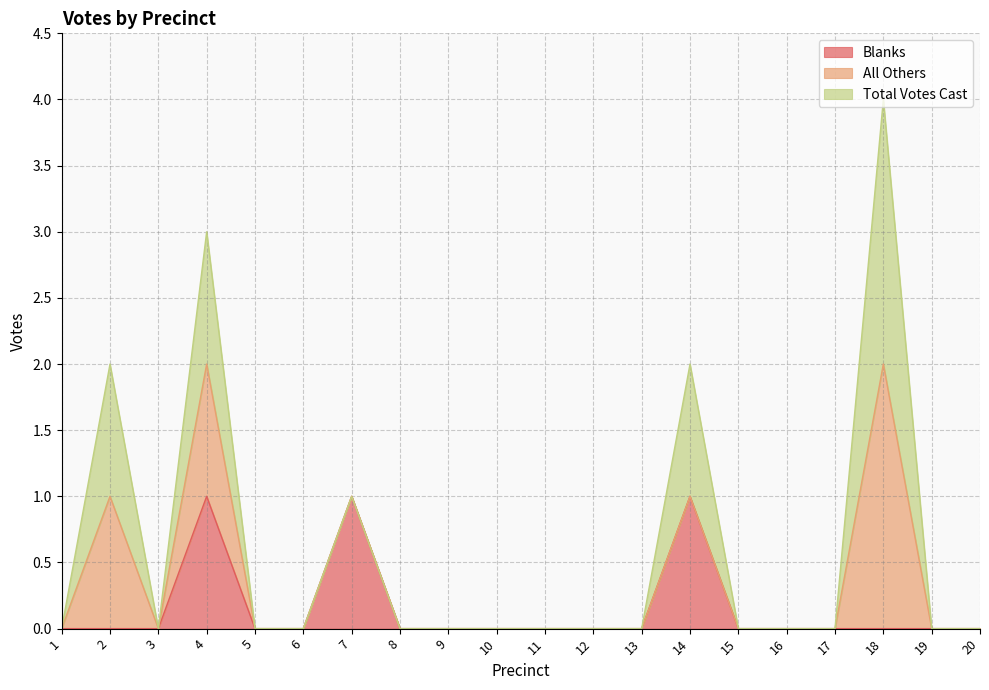

The Blanks series shows 0 at 9. True or false?

True